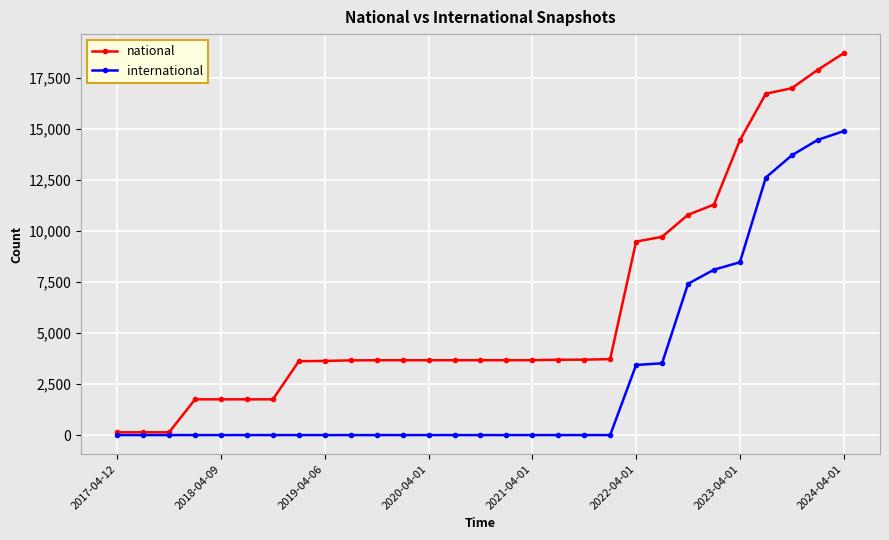

How many lines are shown in the chart?

2